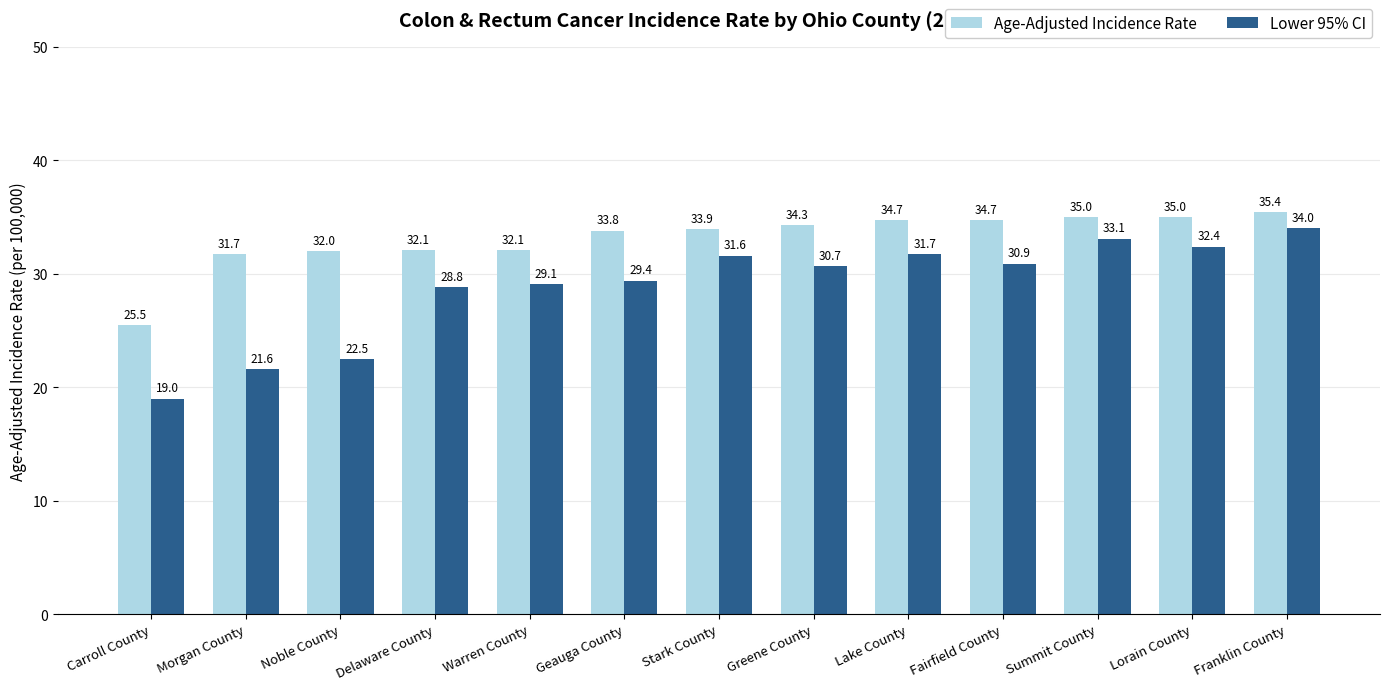

What is the label of the 3rd bar from the right?

Summit County